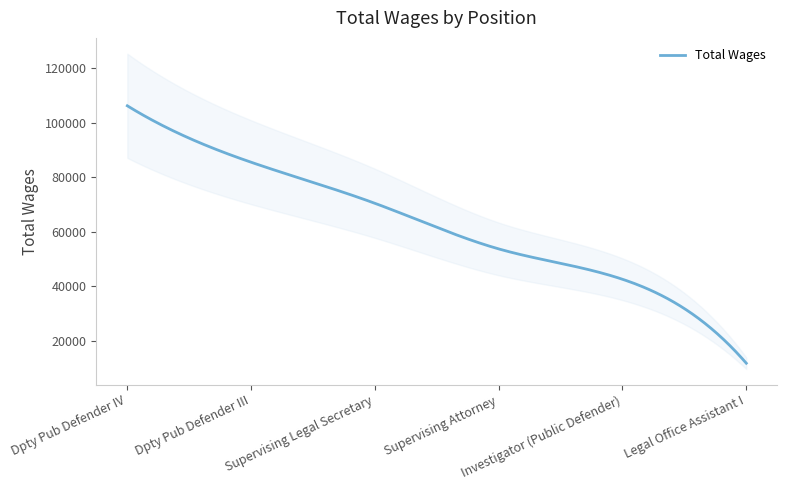

What is the minimum value shown in the chart?

11817